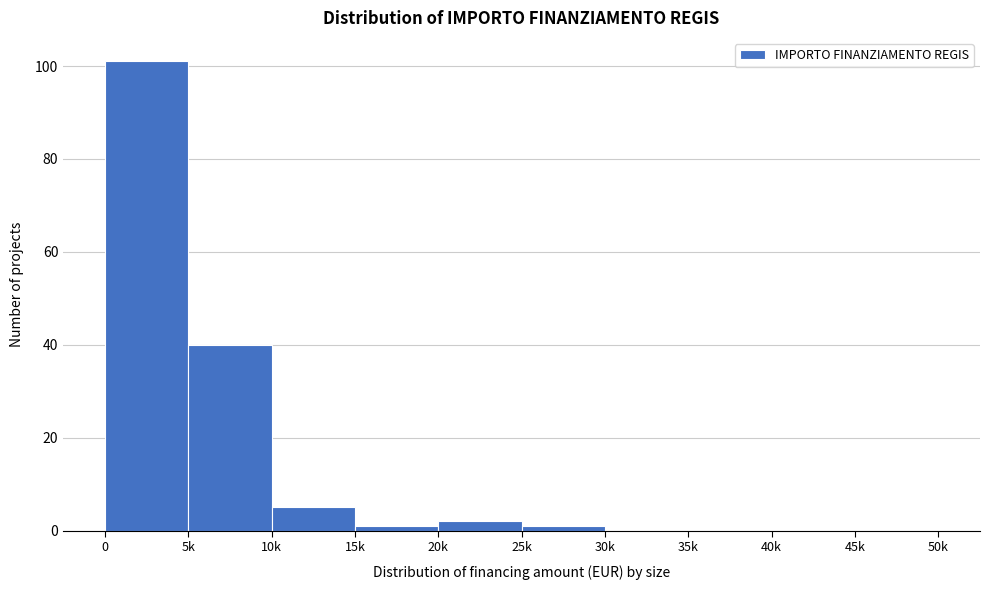

Reading right to left, list all the values displayed in this chart.

45k=0	40k=0	35k=0	30k=0	25k=1	20k=2	15k=1	10k=5	5k=40	0=101